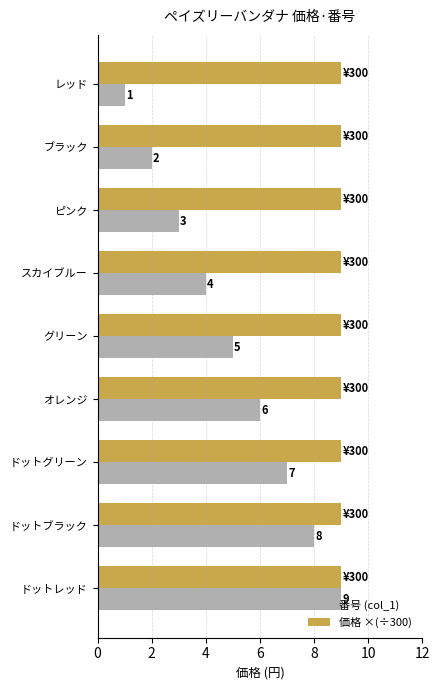

Is it true that 番号 (col_1) equals 1 at レッド?

True